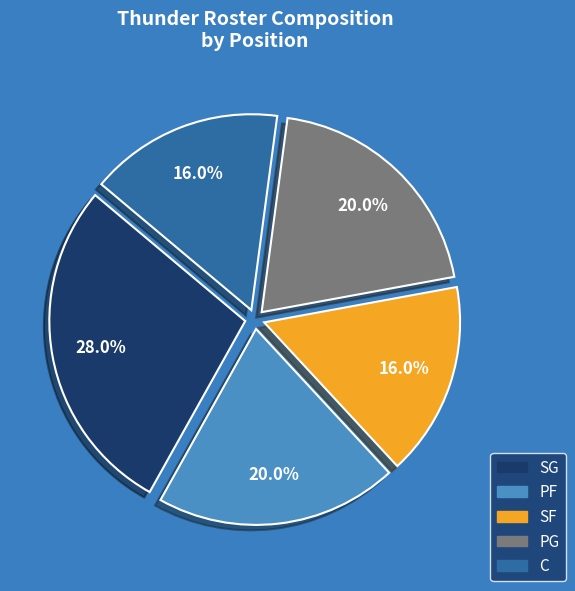

Is it true that C is 6% of the pie?

False